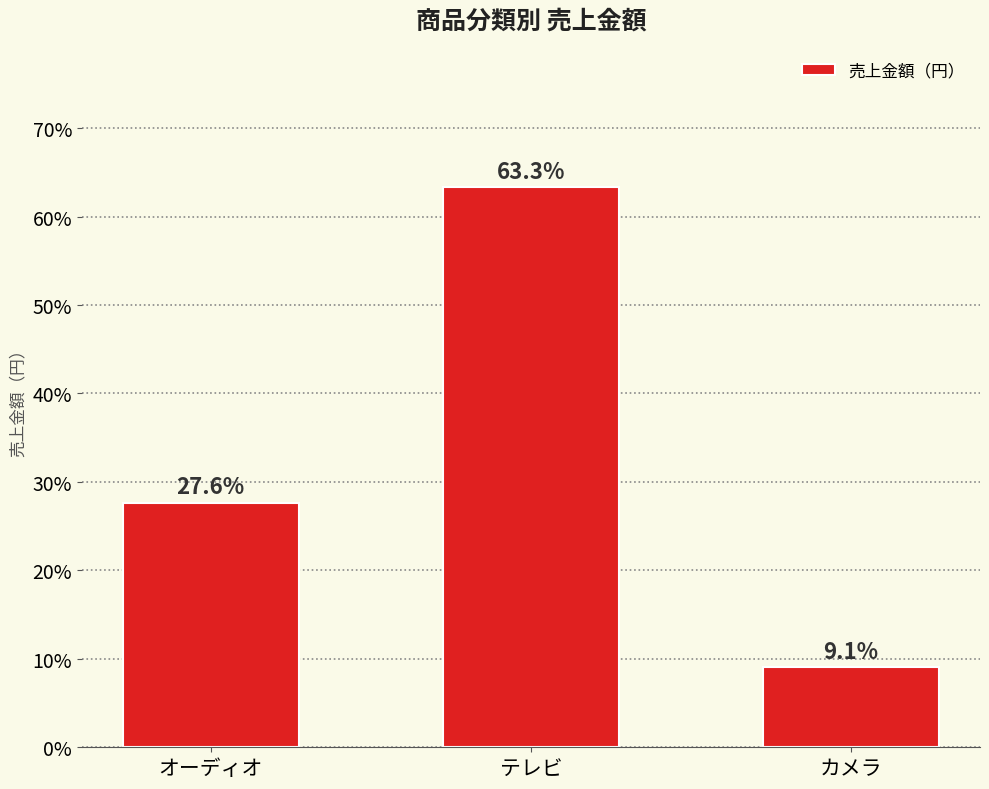

How many data points does each series have?

3